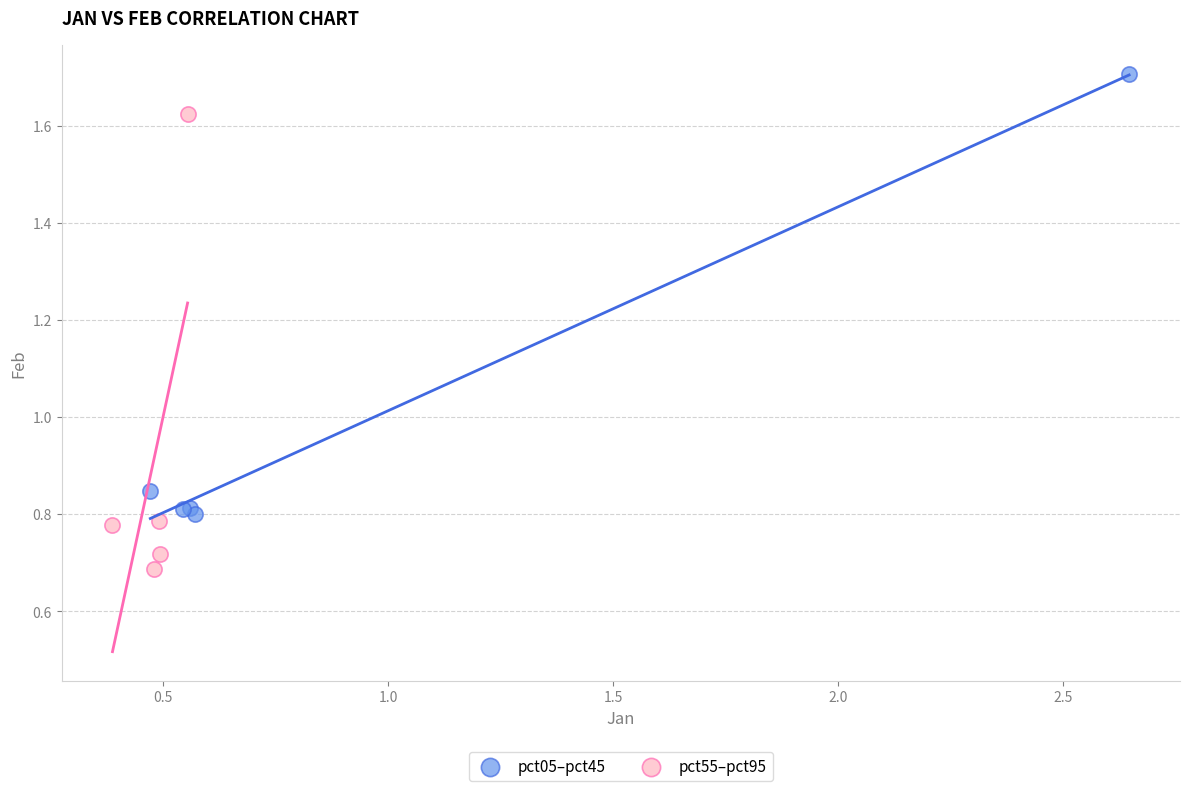

Which series contains the highest Y value?

pct05–pct45